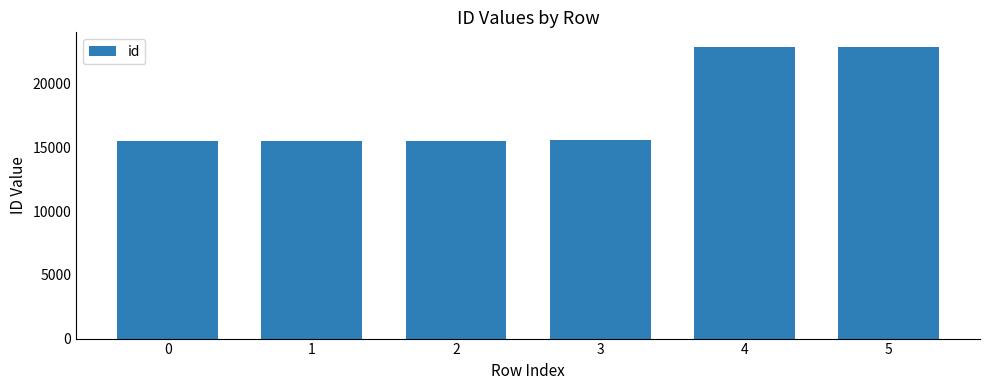

Is it true that the value at 5 is 22891?

True